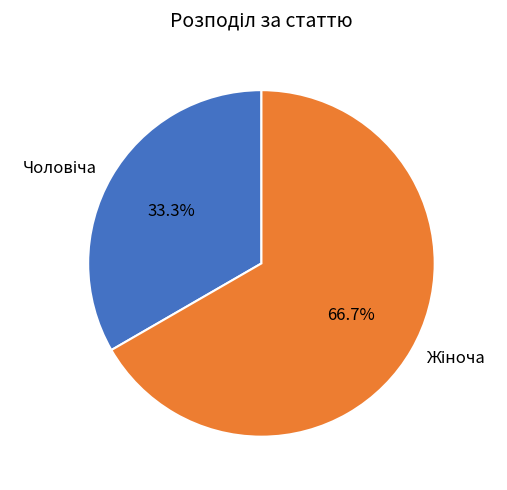

Is there a majority slice in this chart?

Yes